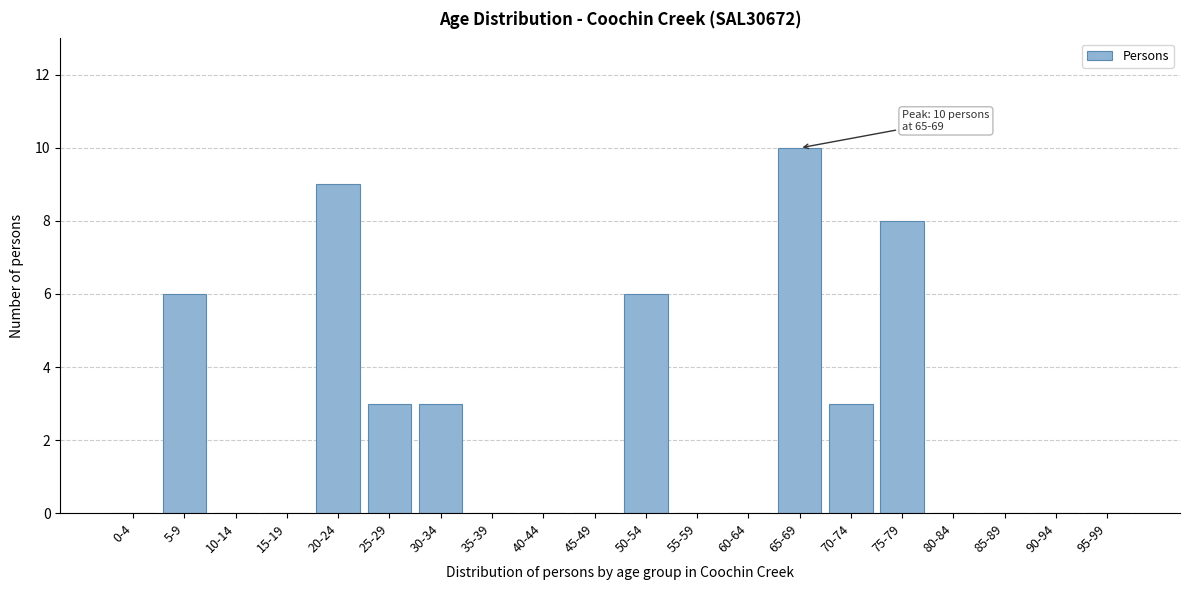

Reading left to right, what are all the values shown in this chart?

0-4=0	5-9=6	10-14=0	15-19=0	20-24=9	25-29=3	30-34=3	35-39=0	40-44=0	45-49=0	50-54=6	55-59=0	60-64=0	65-69=10	70-74=3	75-79=8	80-84=0	85-89=0	90-94=0	95-99=0